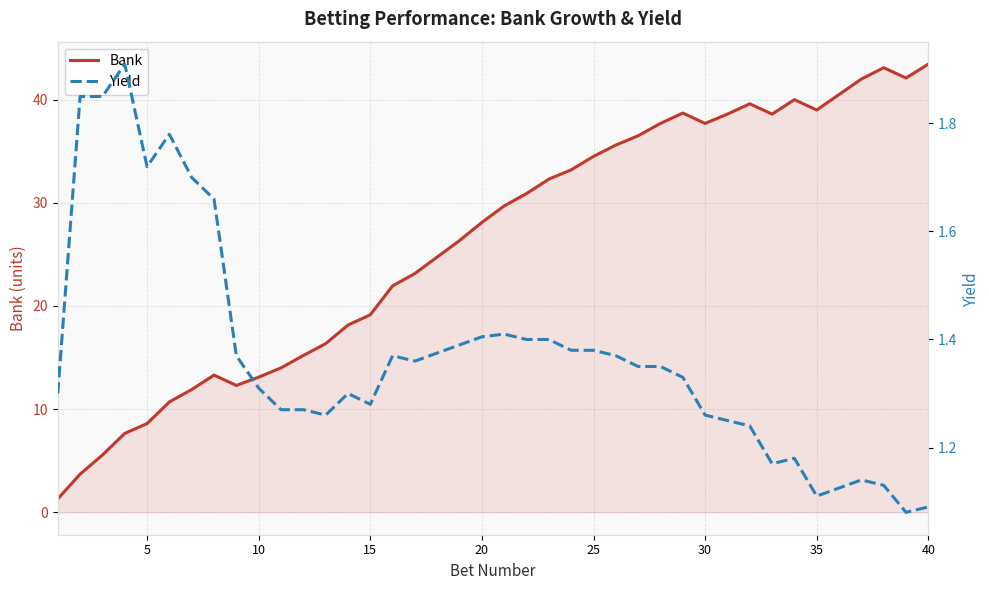

True or false: Bank and Yield cross at least once.

False